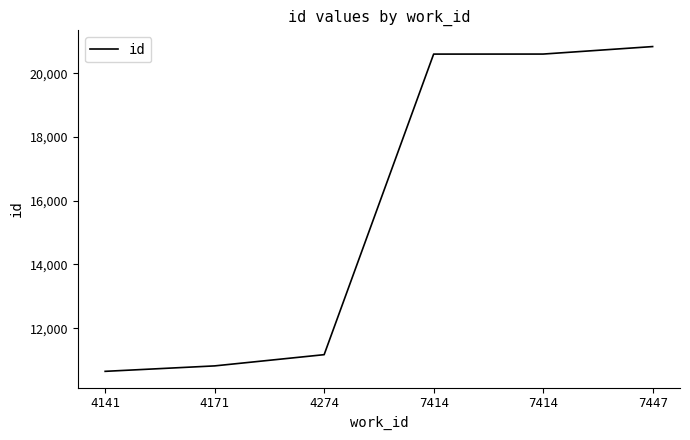

True or false: the data has more than 2 interior local peaks.

False